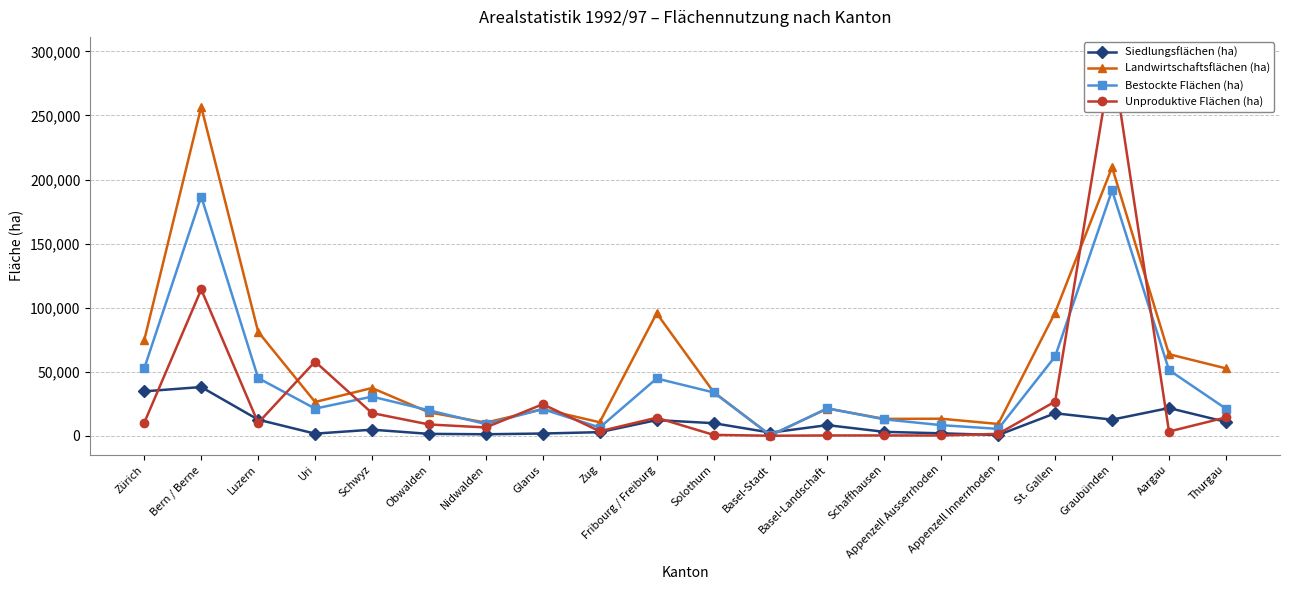

At Luzern, list the series in order from smallest to largest.

Unproduktive Flächen (ha), Siedlungsflächen (ha), Bestockte Flächen (ha), Landwirtschaftsflächen (ha)